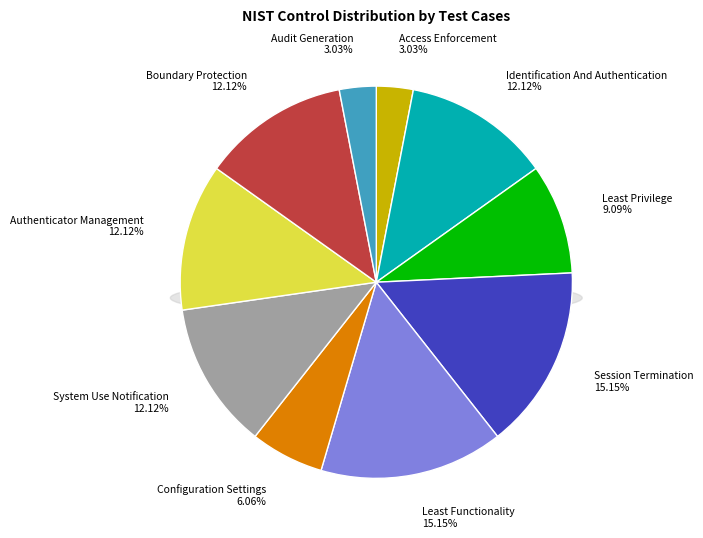

The Audit Generation slice represents 1% of the pie. True or false?

False